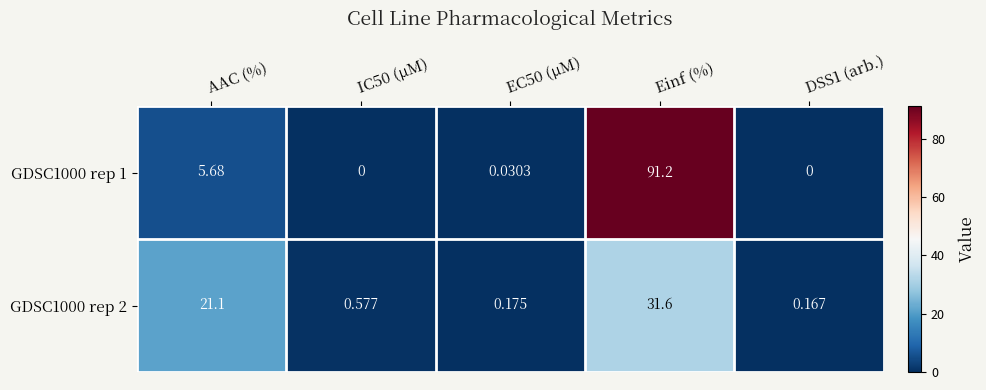

At how many categories does at least one series exceed 31?

1